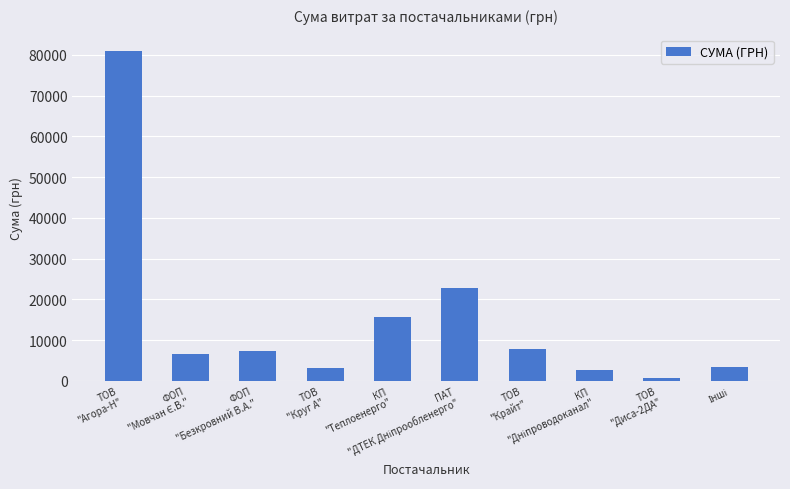

What is the difference between the maximum and minimum values?

80164.7